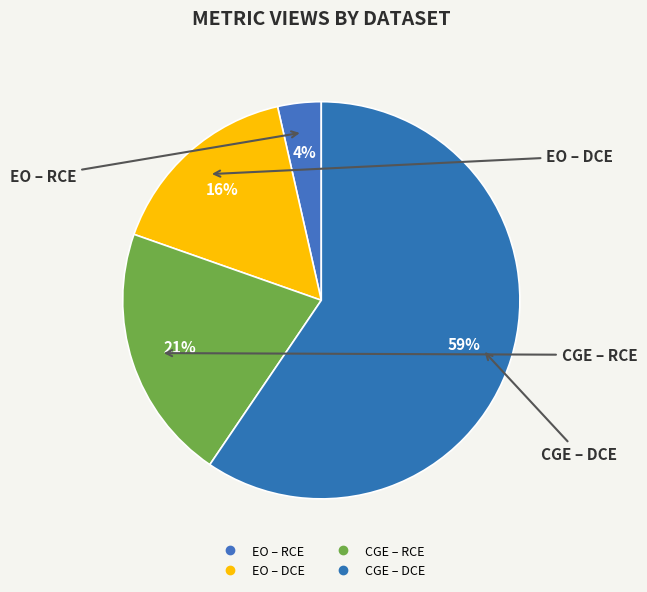

To the nearest percent, what portion does CGE – DCE represent?

59%